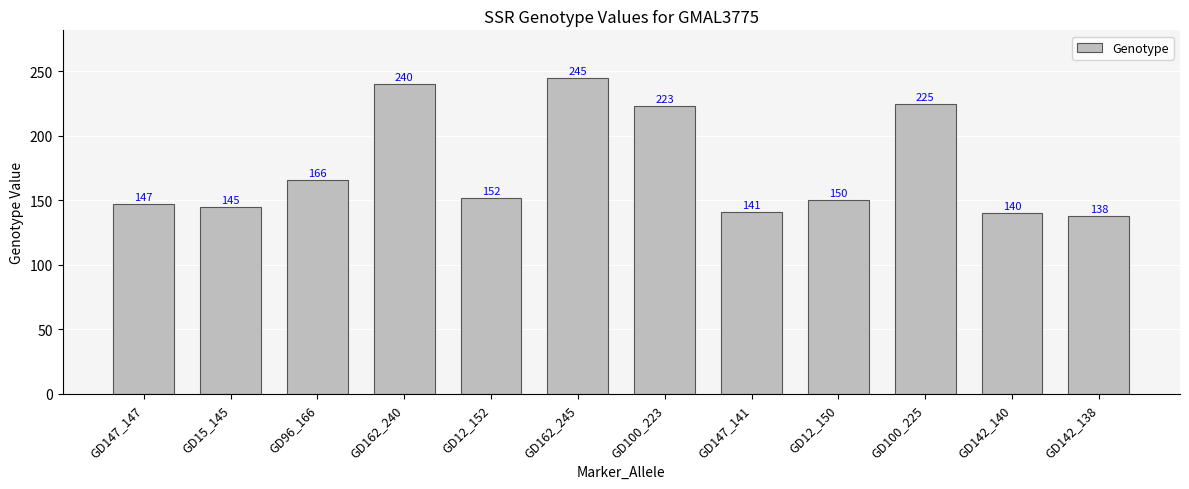

Reading left to right, list all the values displayed in this chart.

147	145	166	240	152	245	223	141	150	225	140	138